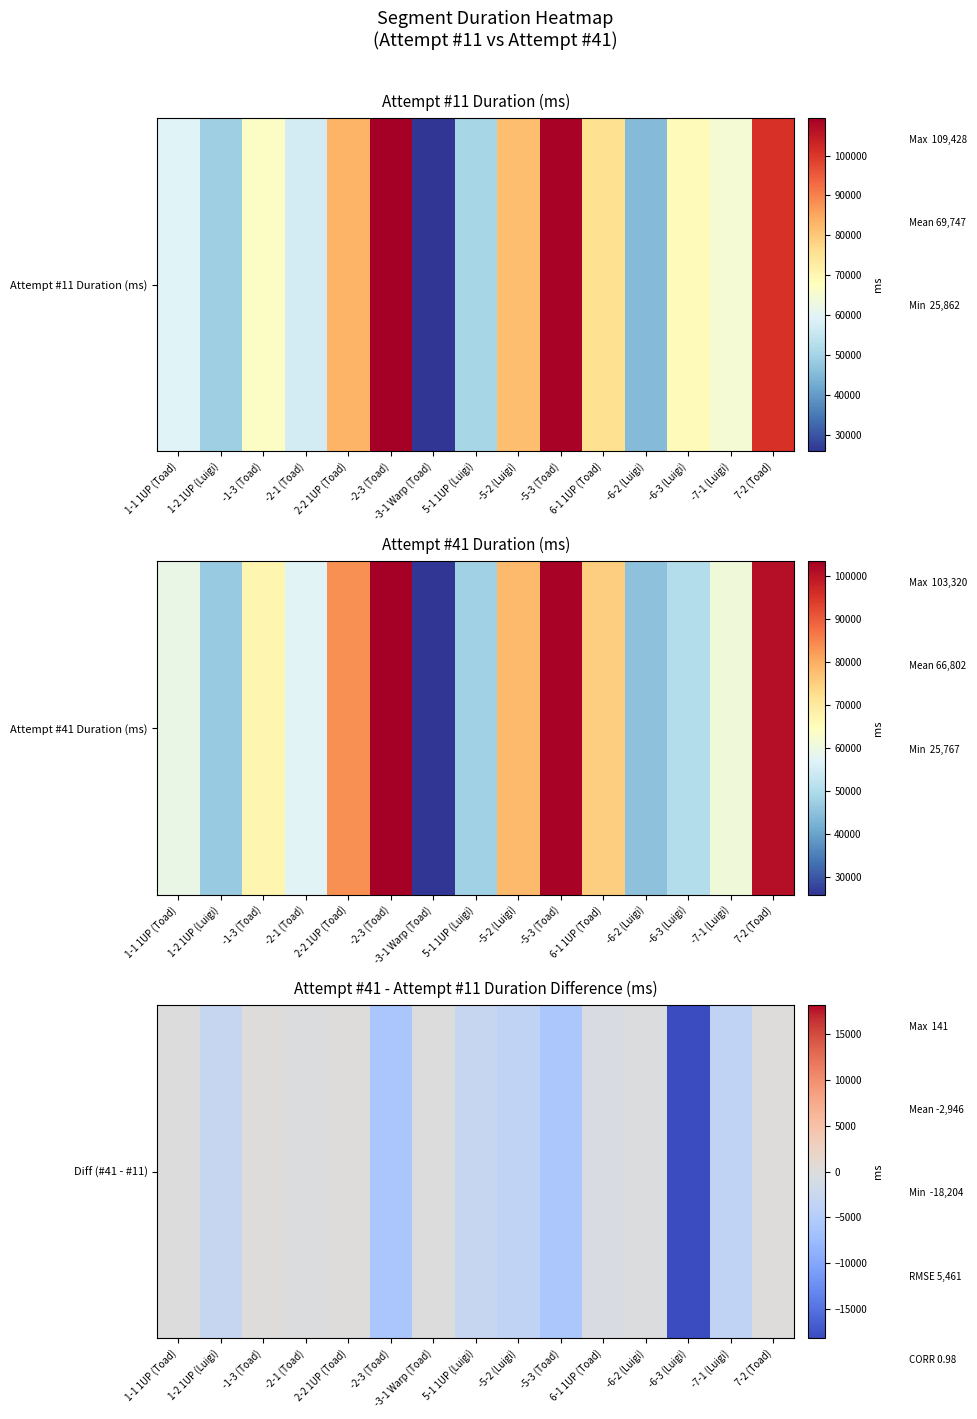

Rank the categories by value from highest to lowest.

2-2 1UP (Toad), 7-2 (Toad), -1-3 (Toad), -3-1 Warp (Toad), 1-1 1UP (Toad), -6-2 (Luigi), -2-1 (Toad), 6-1 1UP (Toad), 5-1 1UP (Luigi), 1-2 1UP (Luigi), -5-2 (Luigi), -7-1 (Luigi), -5-3 (Toad), -2-3 (Toad), -6-3 (Luigi)